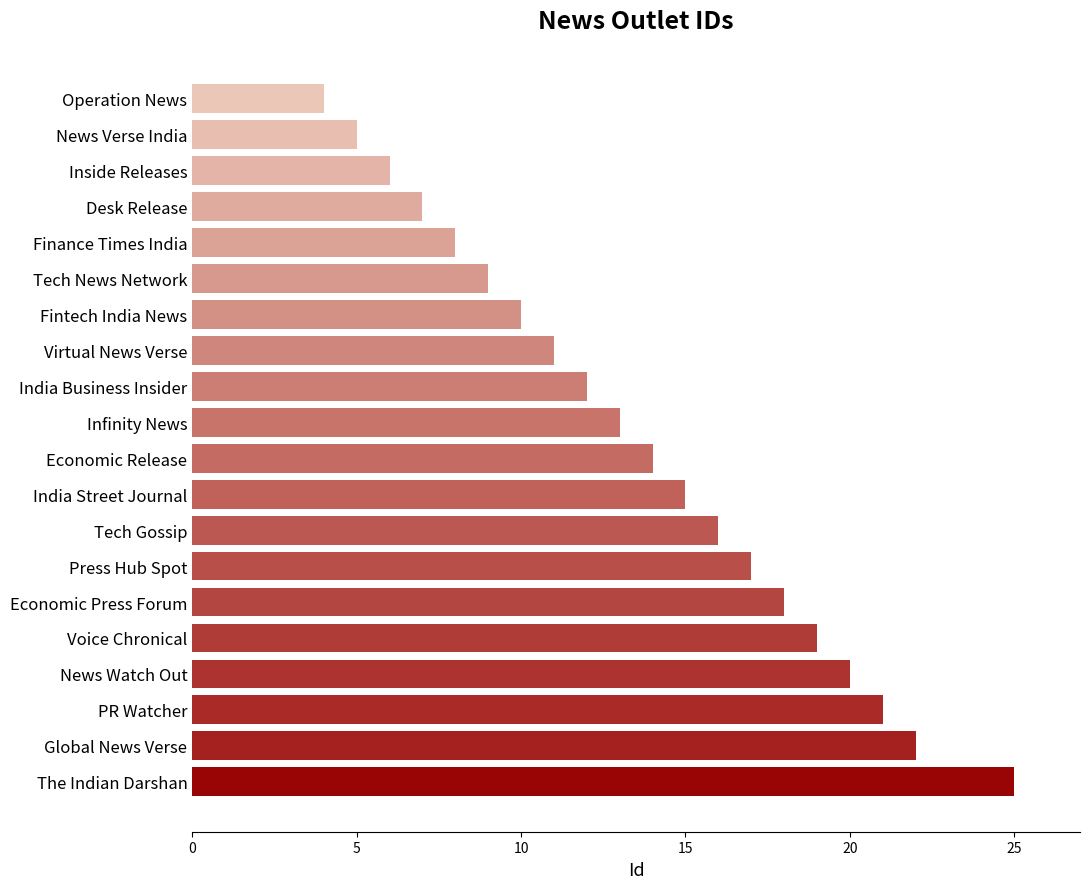

What is the minimum value shown in the chart?

4